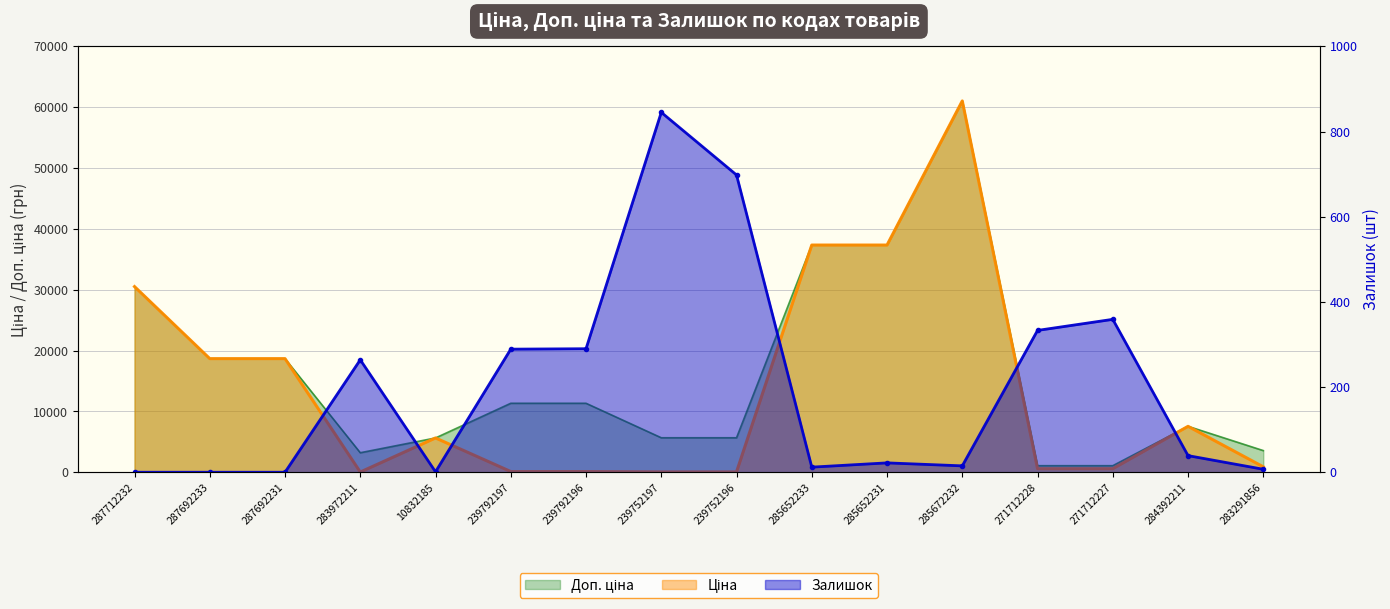

What is the maximum value for Доп. ціна?

61024.7